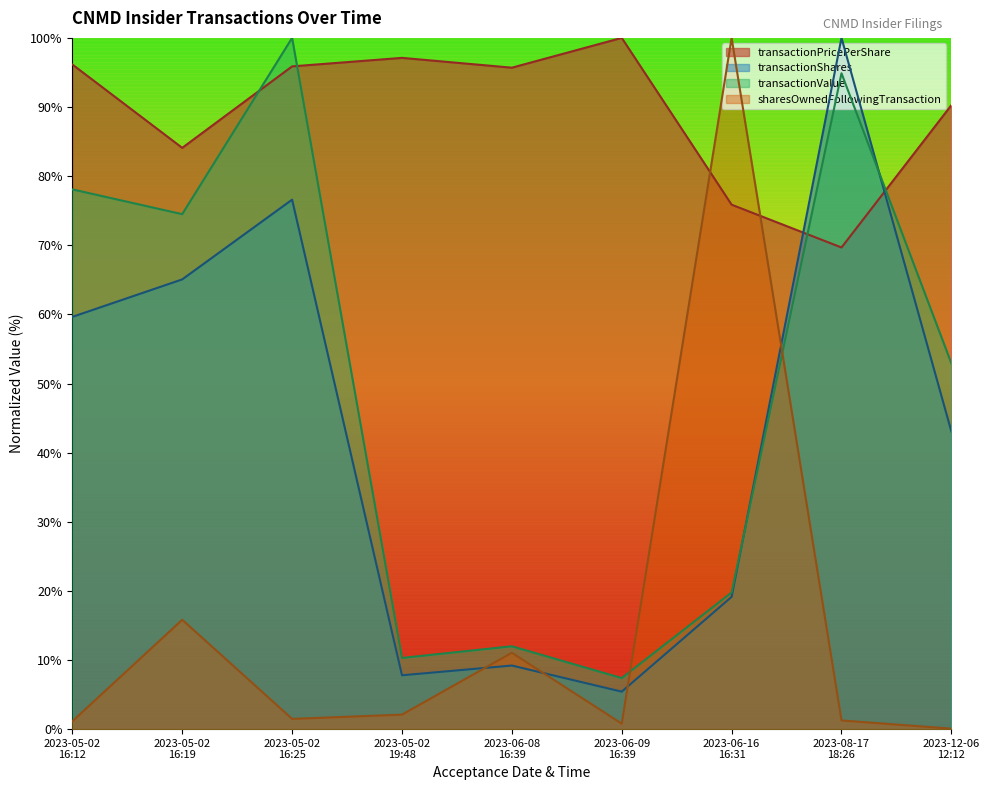

In transactionPricePerShare, how many points are lower than both neighbors (excluding endpoints)?

3